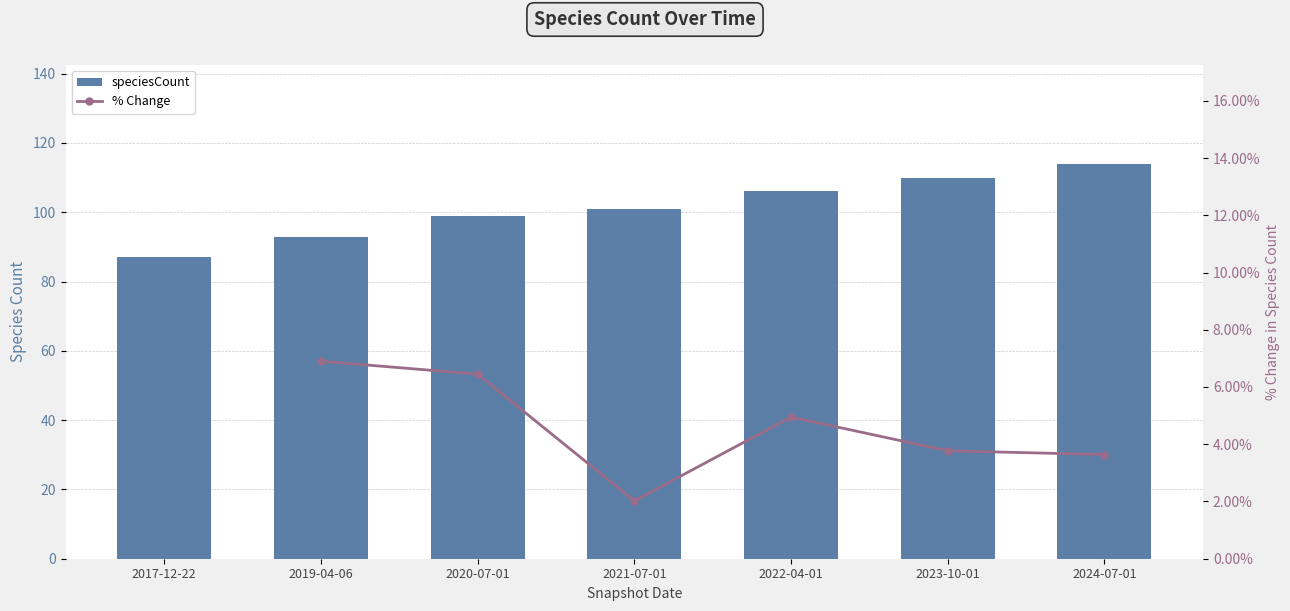

Which has a higher value, 2022-04-01 or 2021-07-01?

2022-04-01